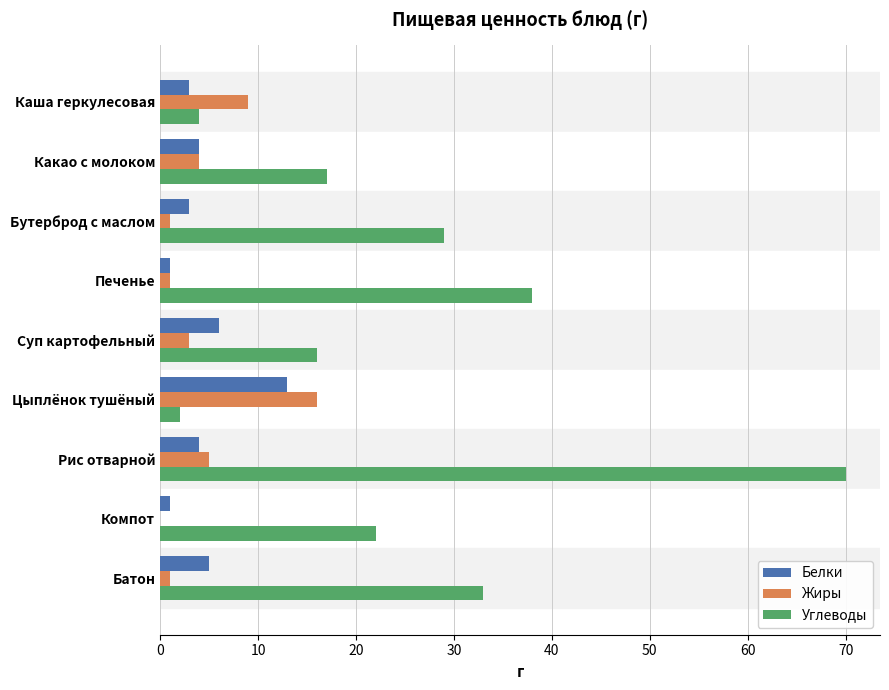

Is the value of Углеводы at Батон greater than the value of Жиры at Рис отварной?

Yes